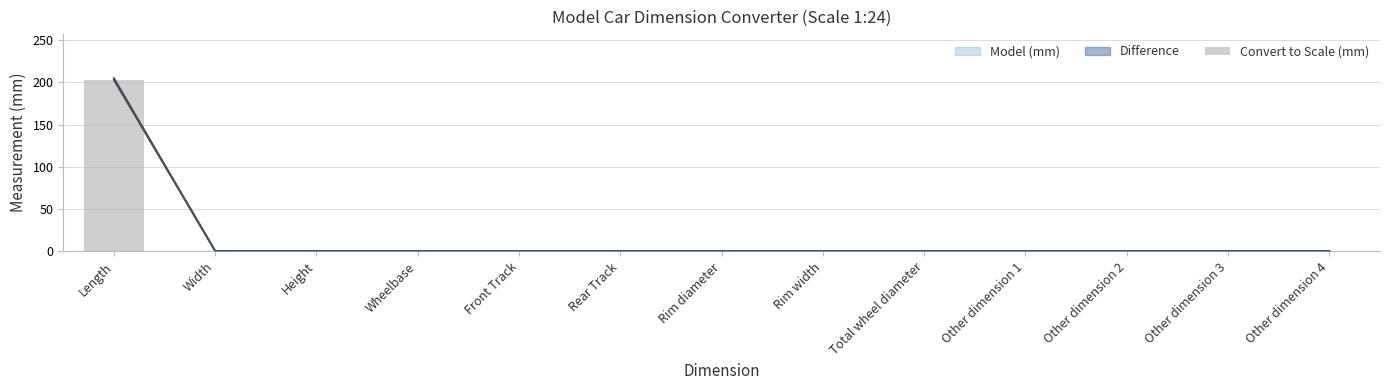

What is the label of the 9th bar from the right?

Front Track